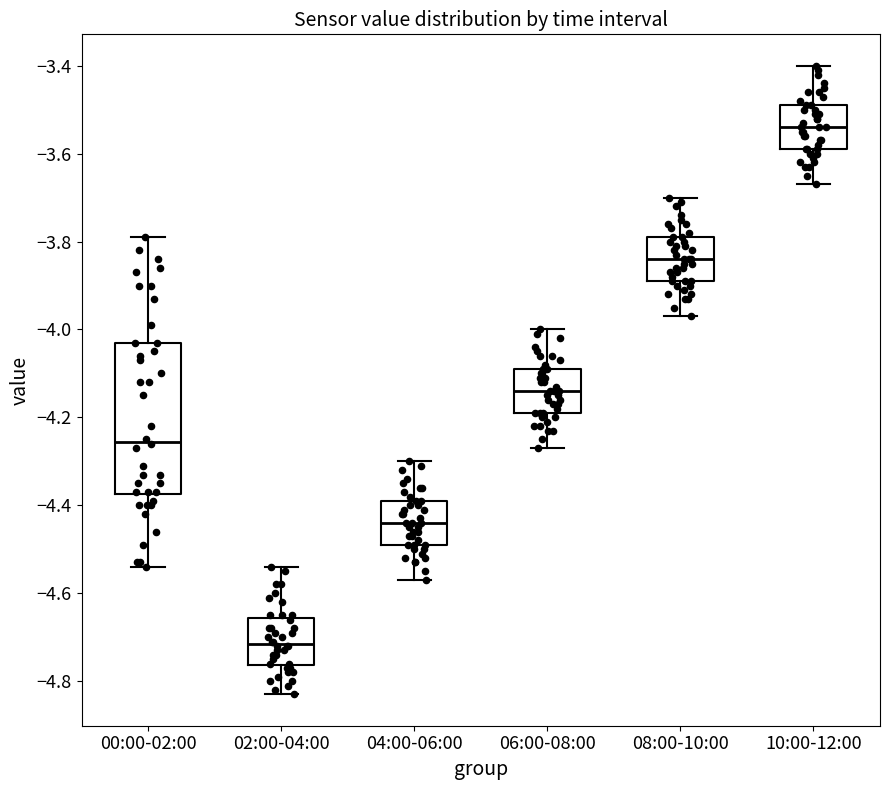

Which box's median line is the highest?

10:00-12:00